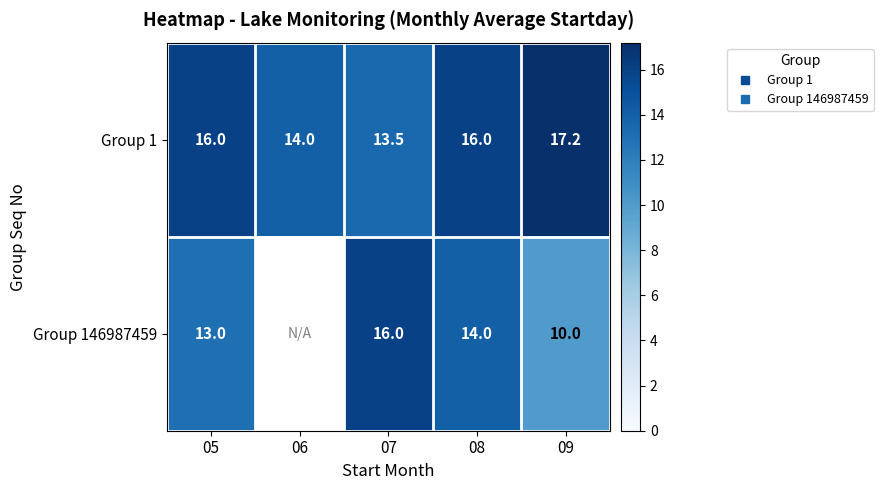

What is the maximum value shown in the chart?

17.2